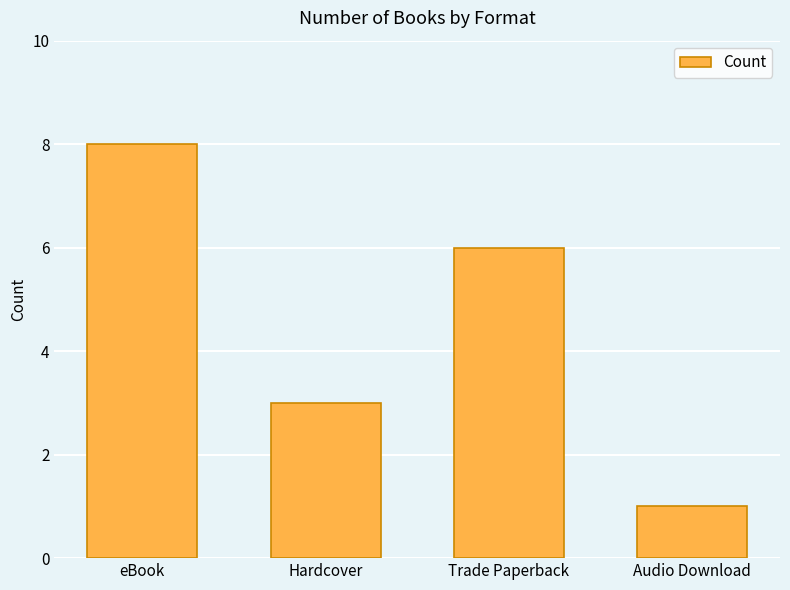

The chart shows a value of 8 at eBook. True or false?

True